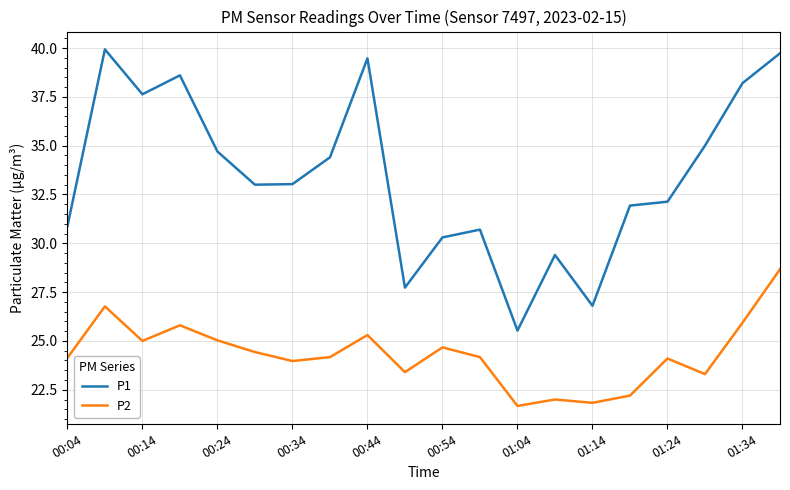

Which series has the largest range (max minus min)?

P1